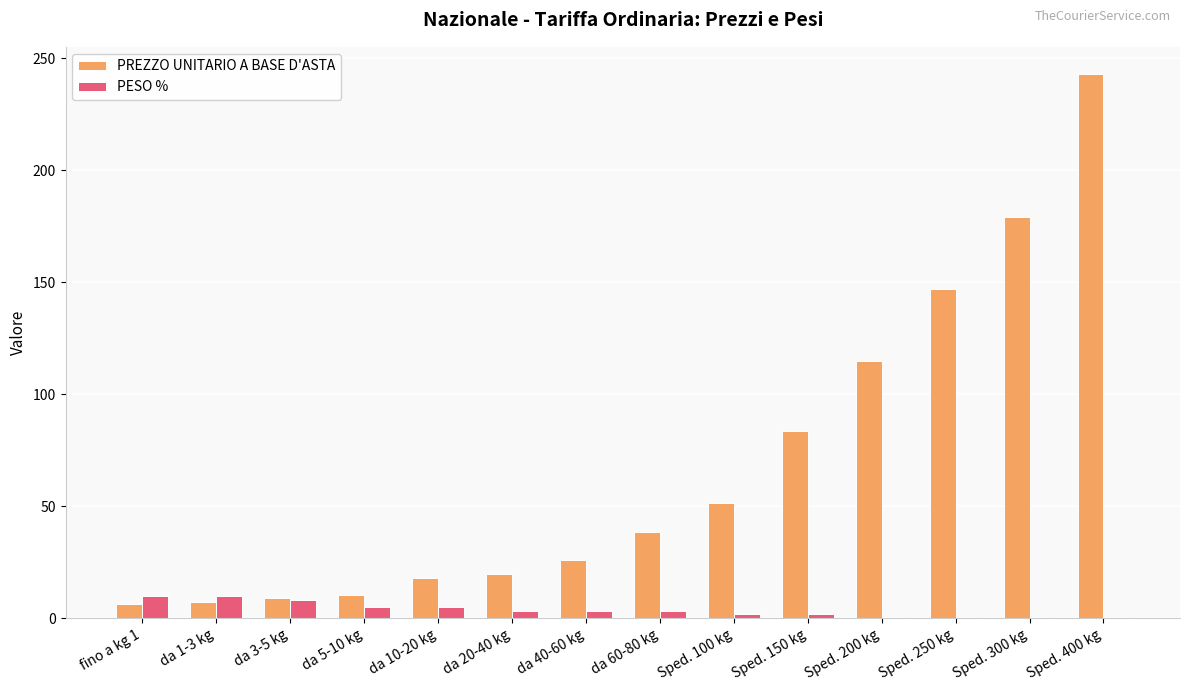

Are the bars horizontal?

No